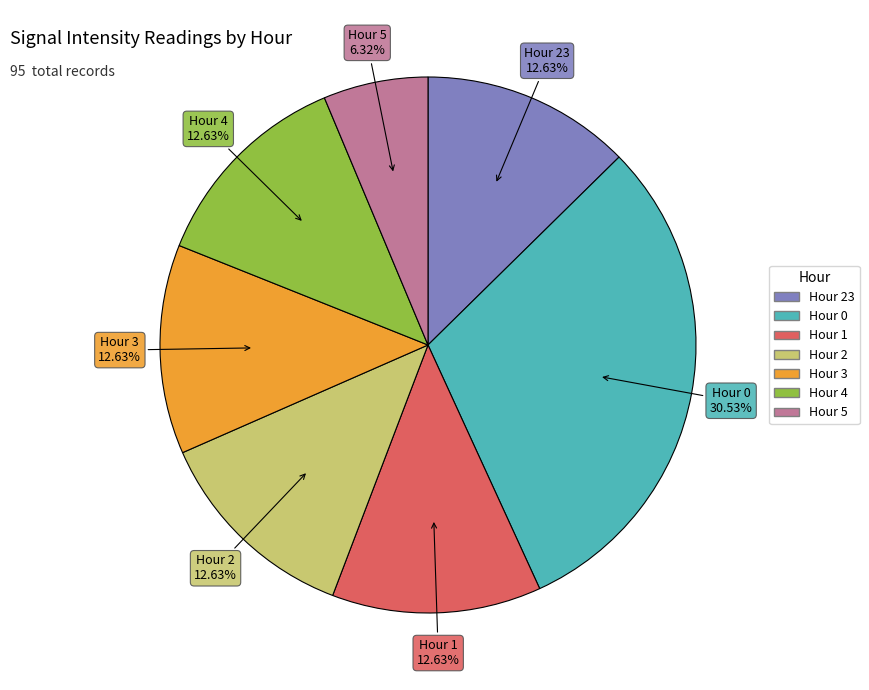

Is there any slice that represents more than half of the pie?

No